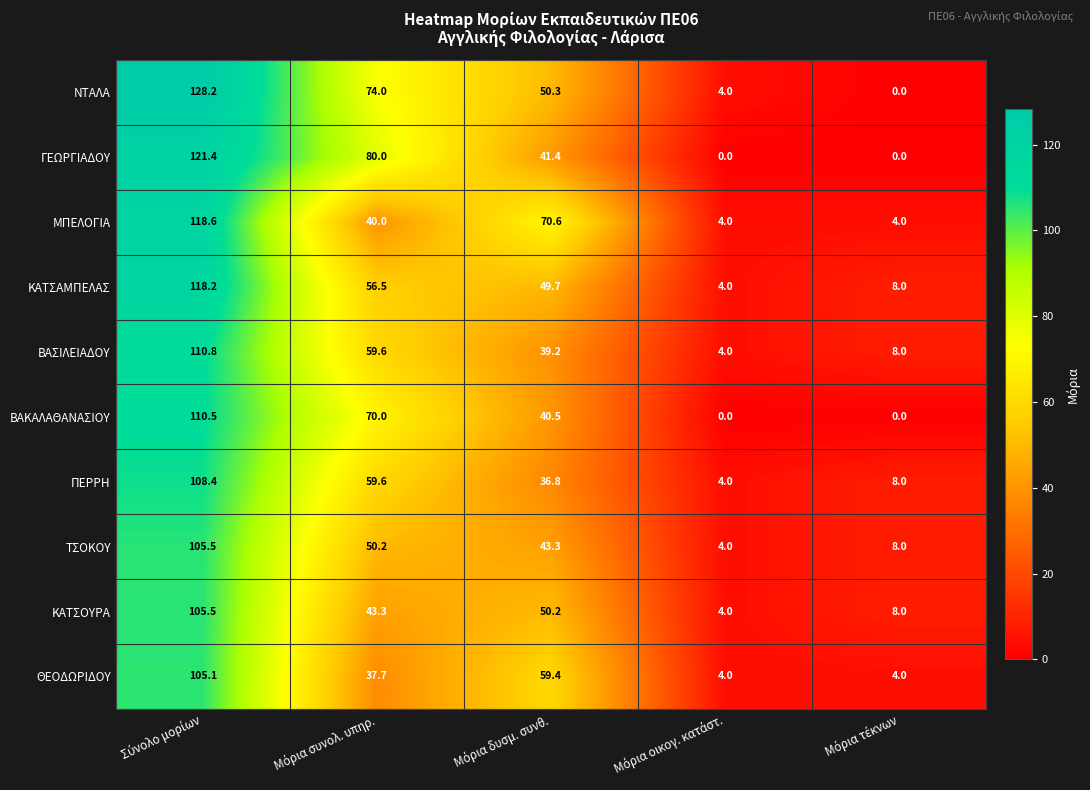

How many data points does each series have?

5